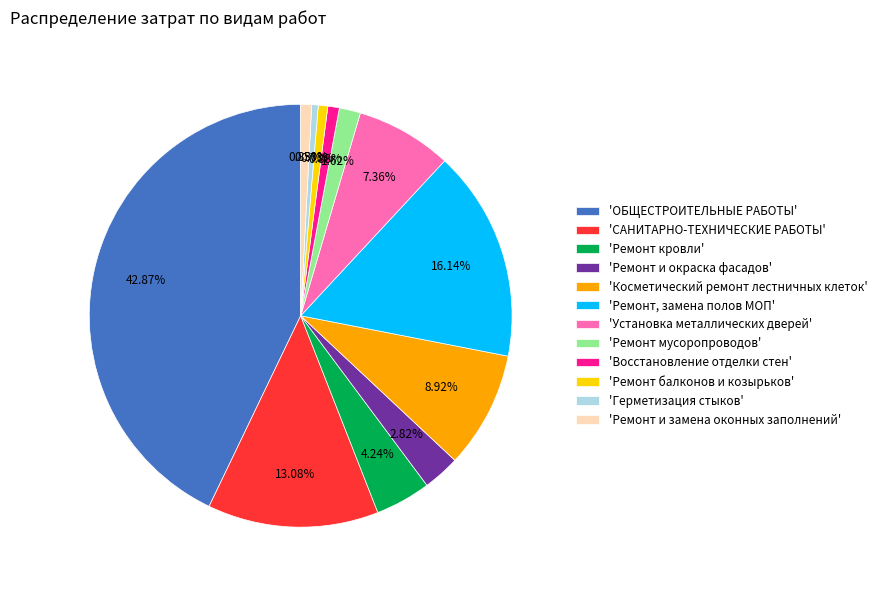

Combined, do 'ОБЩЕСТРОИТЕЛЬНЫЕ РАБОТЫ' and 'Косметический ремонт лестничных клеток' account for over 50%?

Yes